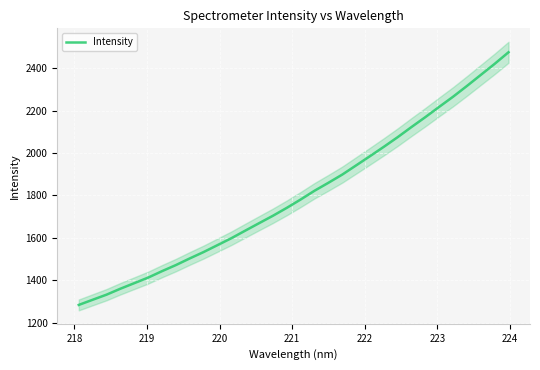

True or false: there are more than 2 points higher than both neighbors.

False